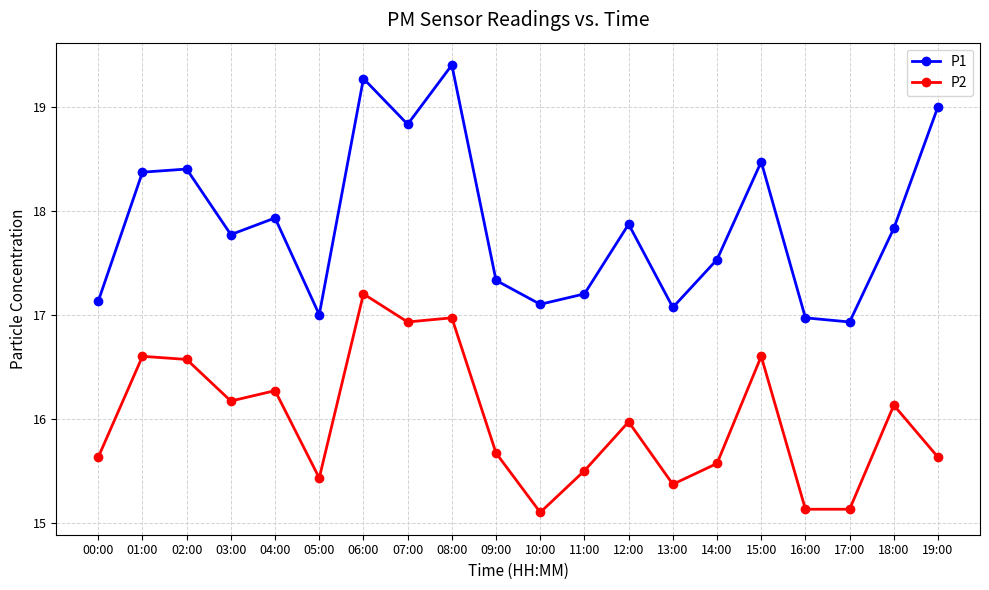

At 16:00, list the series in order from smallest to largest.

P2, P1